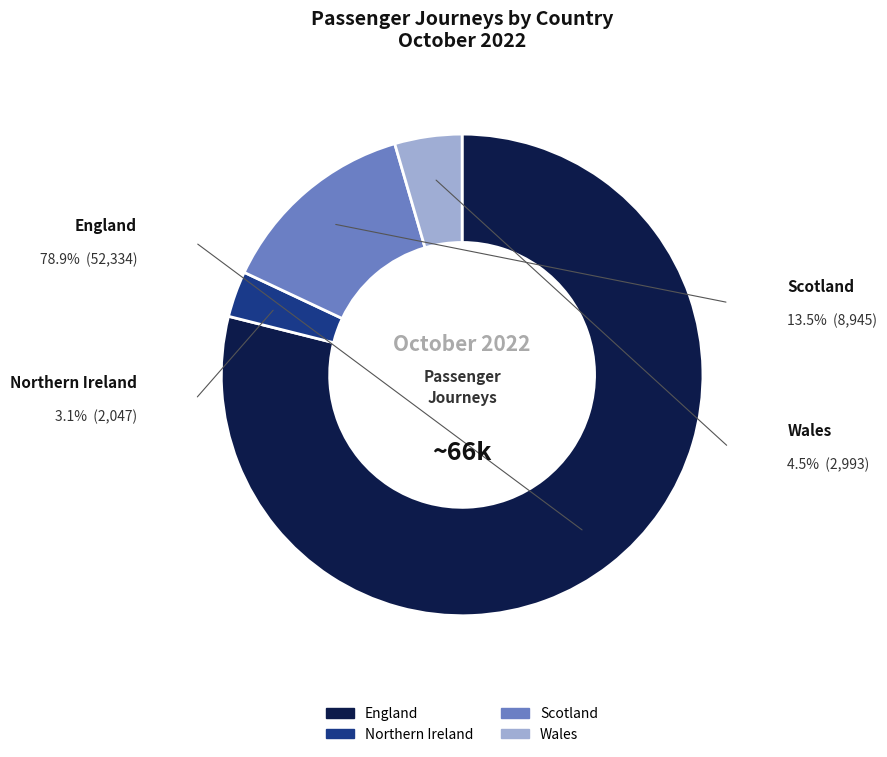

Which category has the smallest portion of the pie?

Northern Ireland